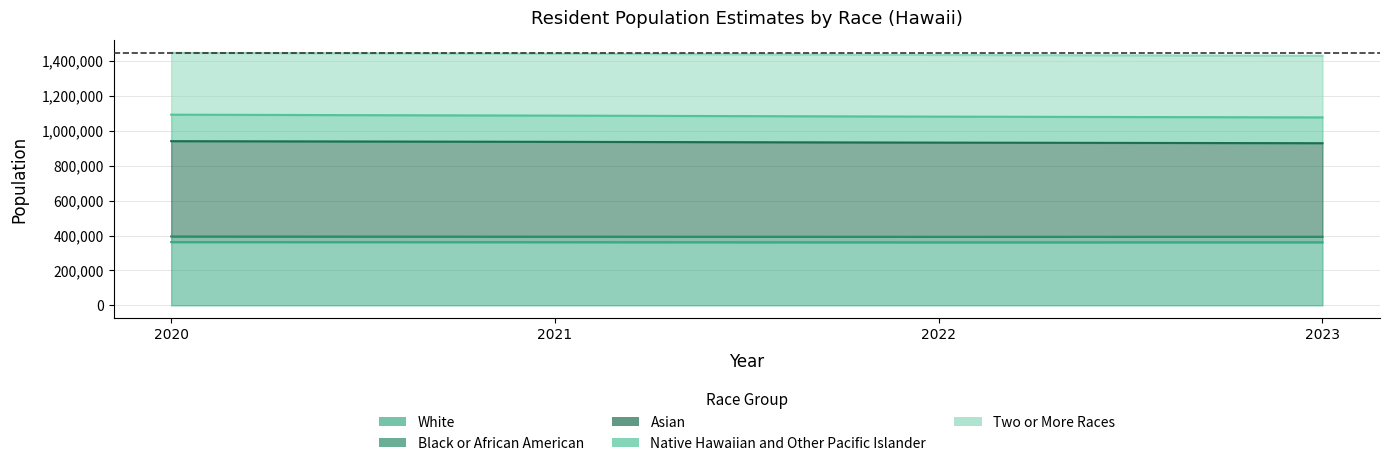

At which category is the sum across all series the highest?

2020